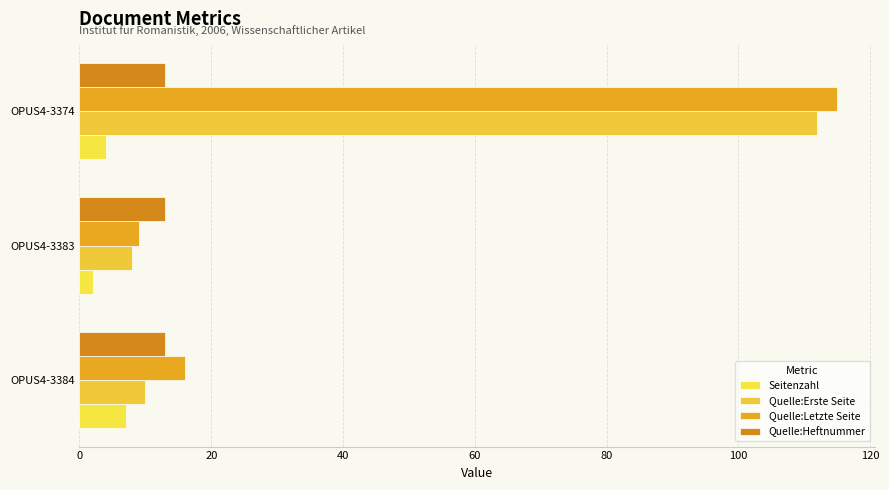

How many Seitenzahl values are between 2 and 7?

3